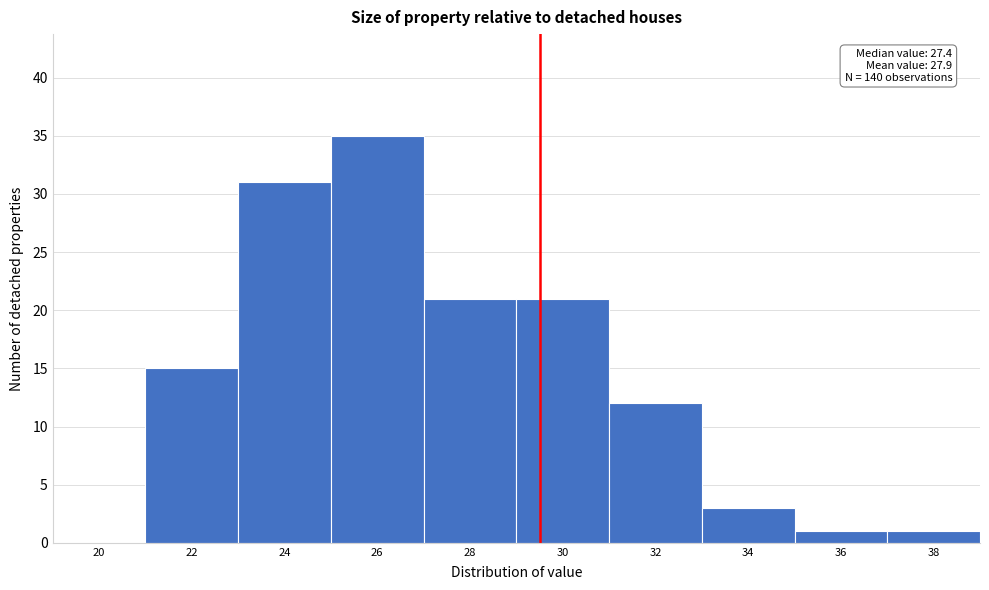

Reading left to right, extract all data points from this chart.

20=0	22=15	24=31	26=35	28=21	30=21	32=12	34=3	36=1	38=1